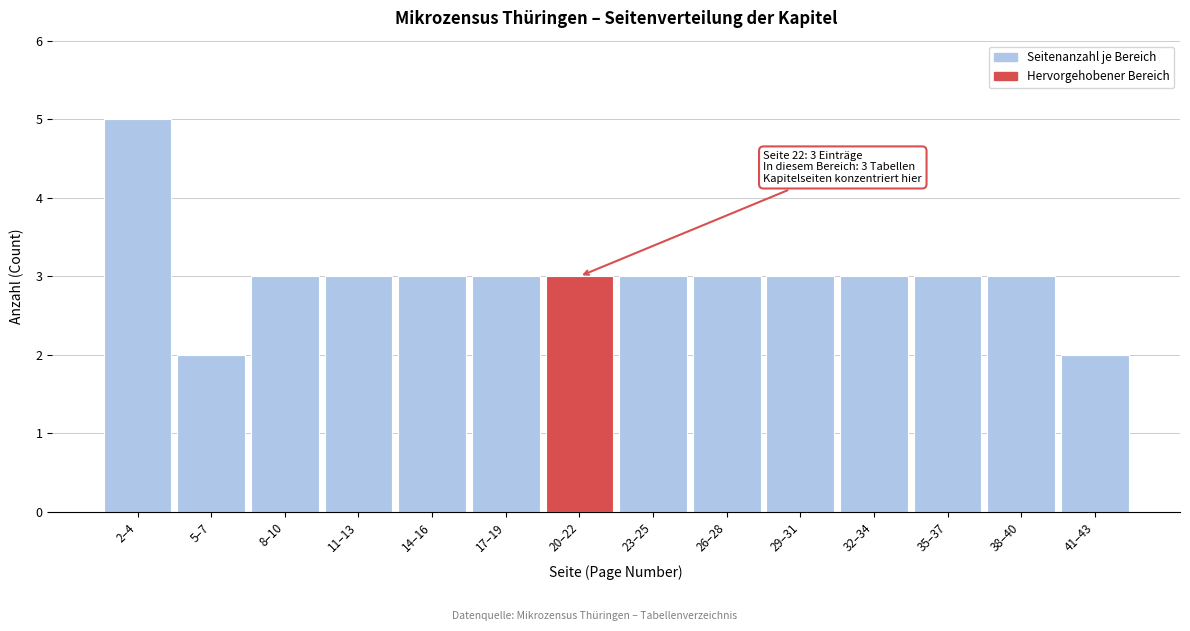

Reading right to left, extract all data points from this chart.

41–43=2	38–40=3	35–37=3	32–34=3	29–31=3	26–28=3	23–25=3	20–22=3	17–19=3	14–16=3	11–13=3	8–10=3	5–7=2	2–4=5